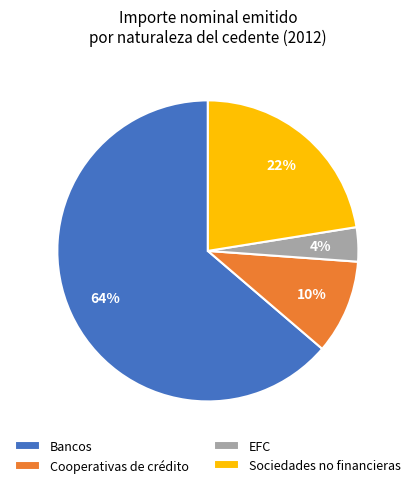

Rank the categories by value from highest to lowest.

Bancos, Sociedades no financieras, Cooperativas de crédito, EFC